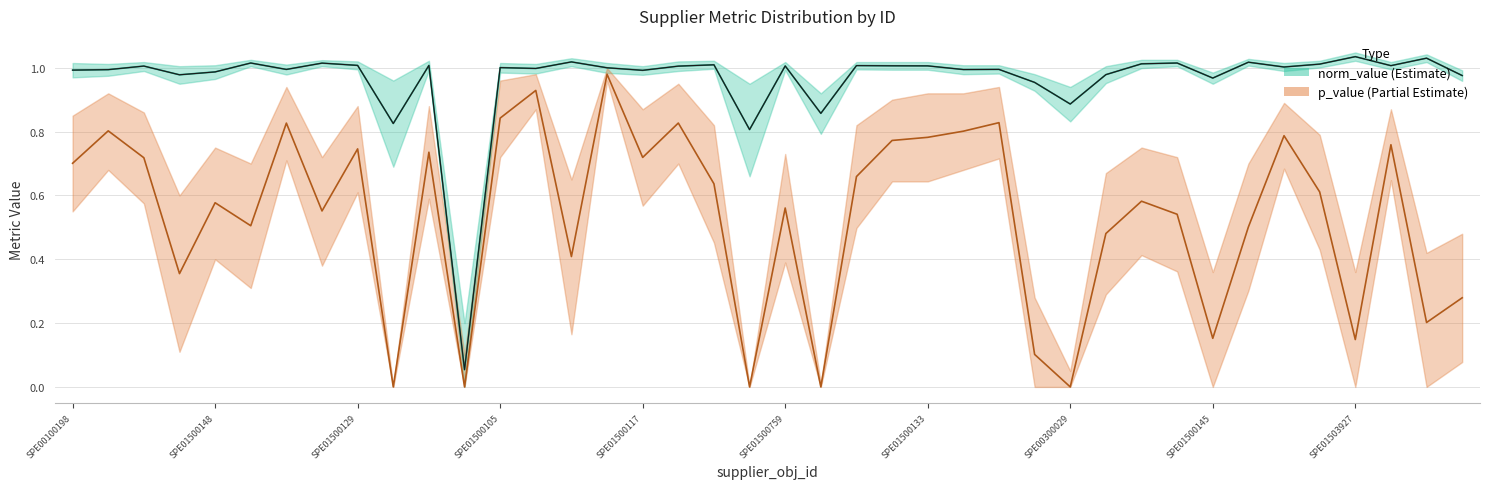

True or false: norm_value has more than 1 interior local peaks.

True